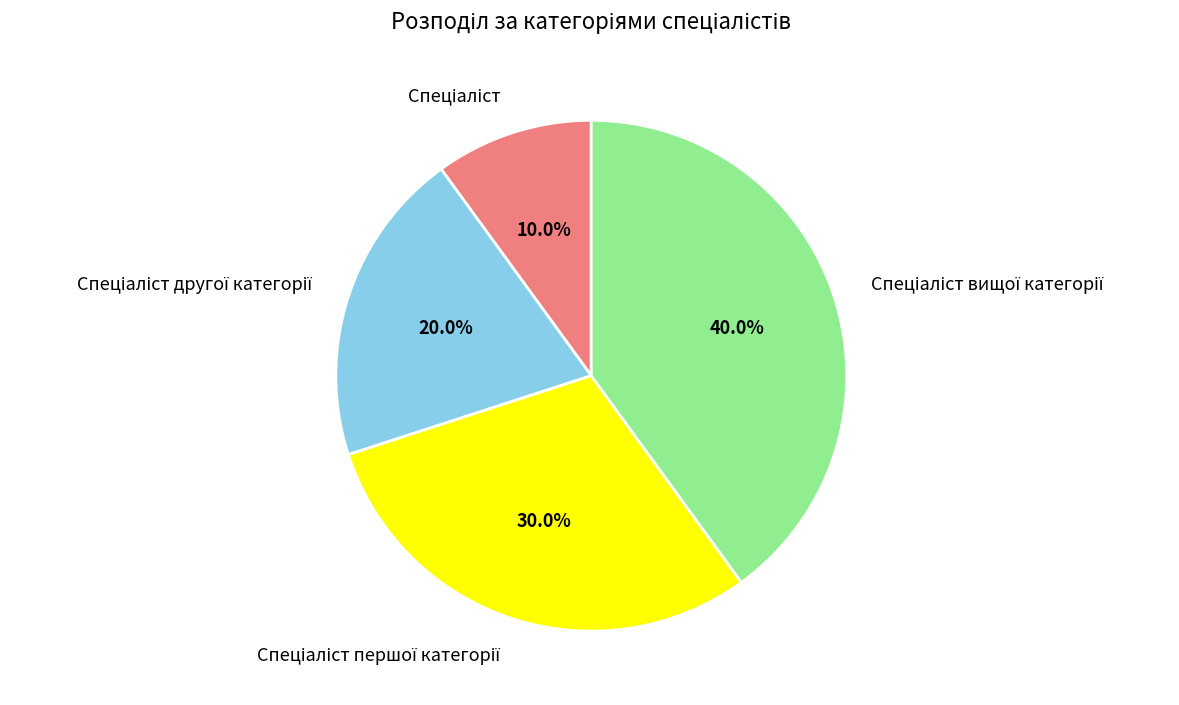

Does any single category account for the majority?

No